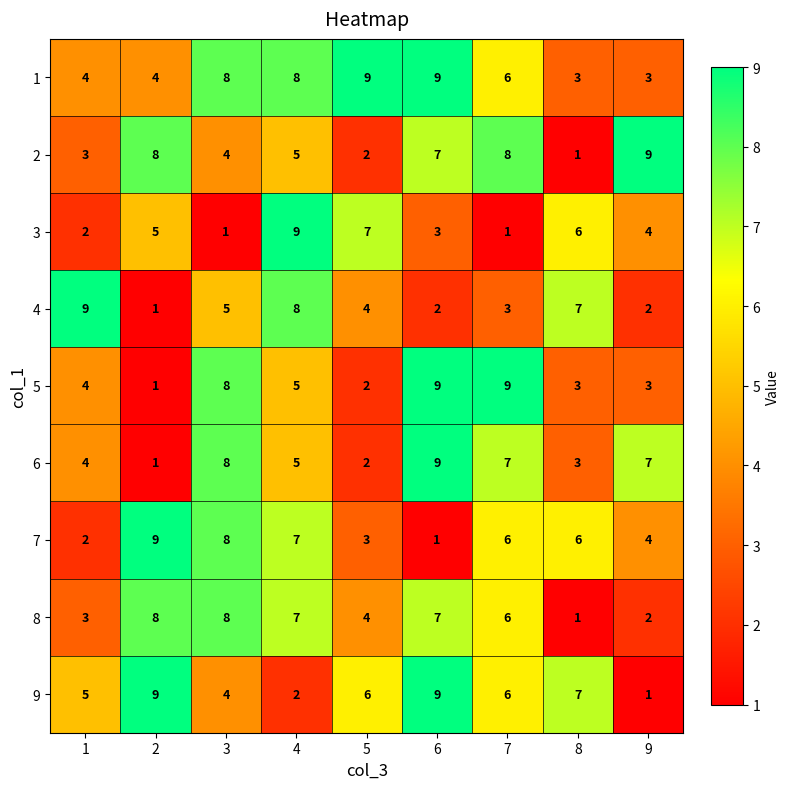

What is the average value of the 3 series?

4